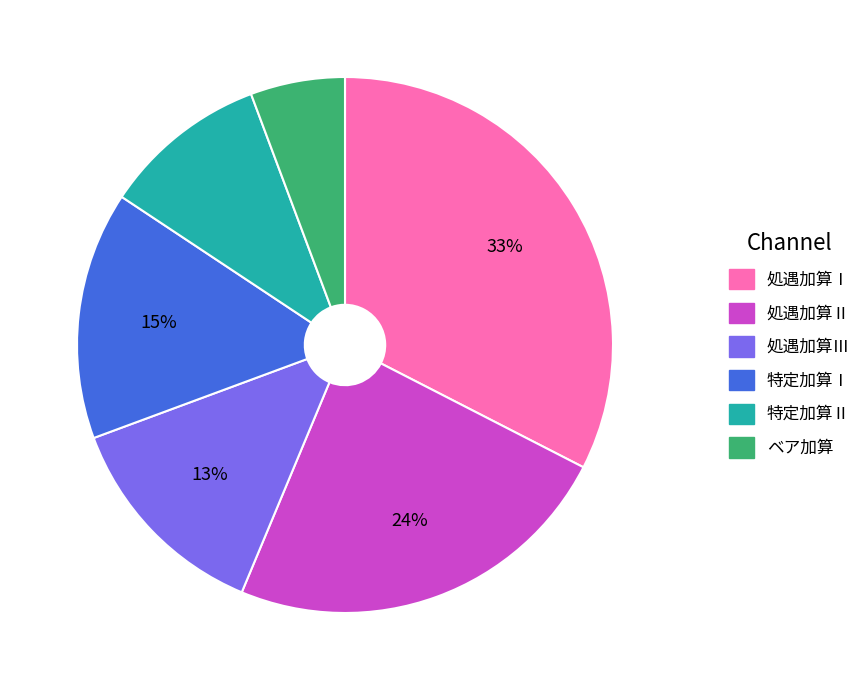

Is there any slice that represents more than half of the pie?

No